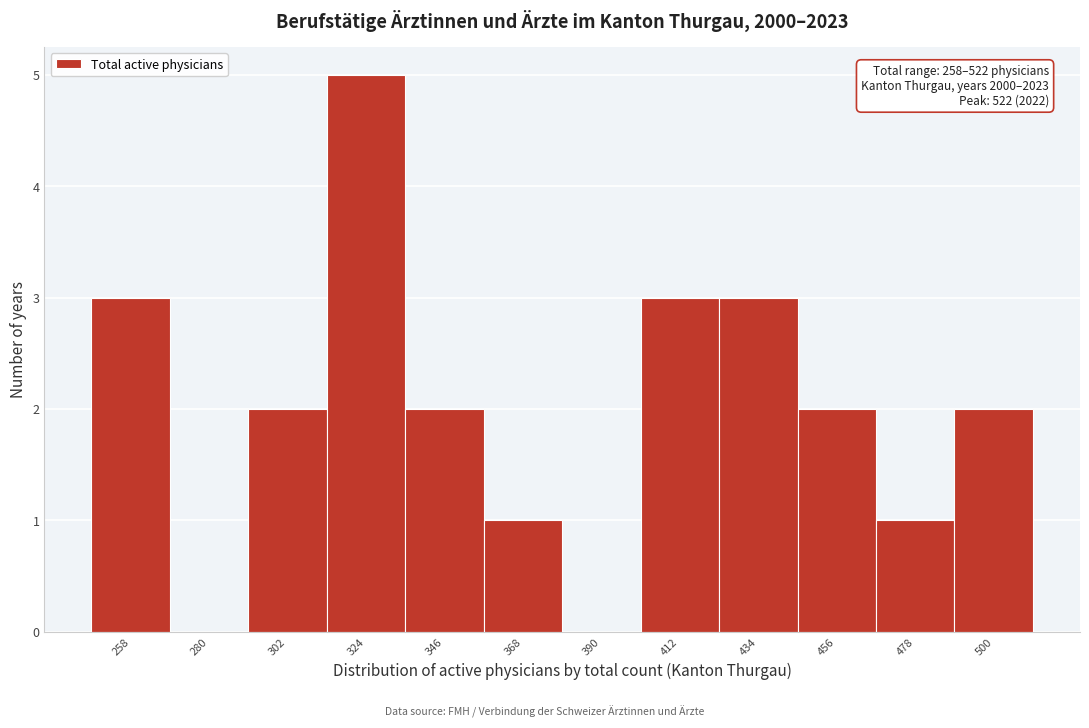

Reading left to right, transcribe all the data shown in this chart.

258=3	280=0	302=2	324=5	346=2	368=1	390=0	412=3	434=3	456=2	478=1	500=2